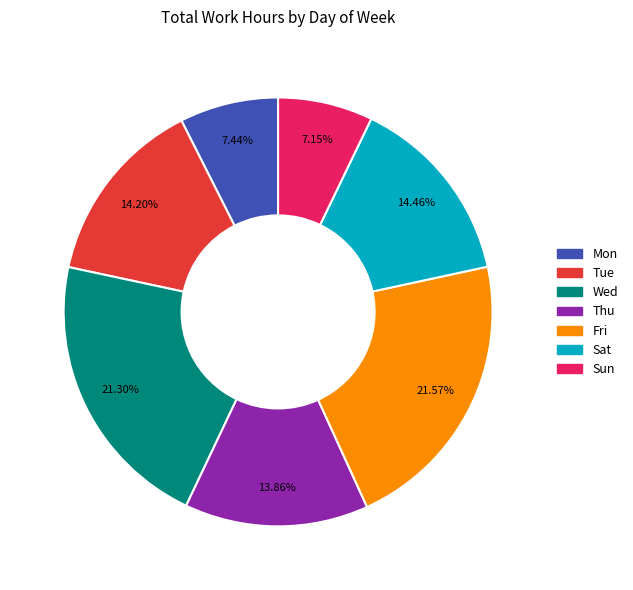

Combined, do Wed and Fri account for over 50%?

No